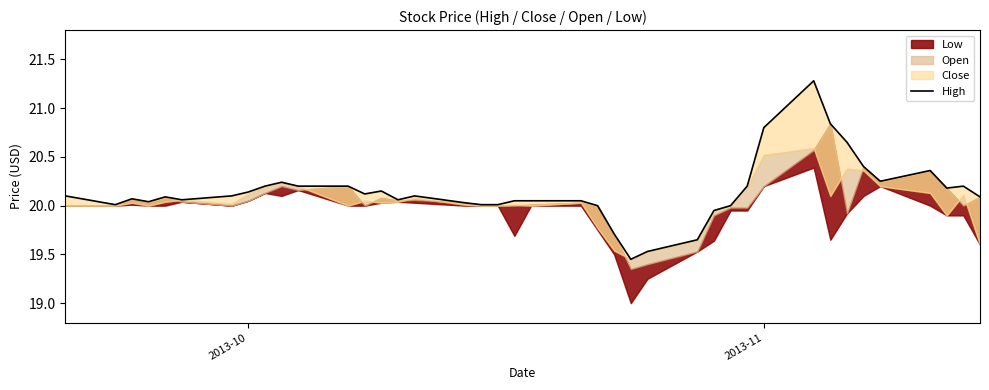

How many lines are shown in the chart?

1